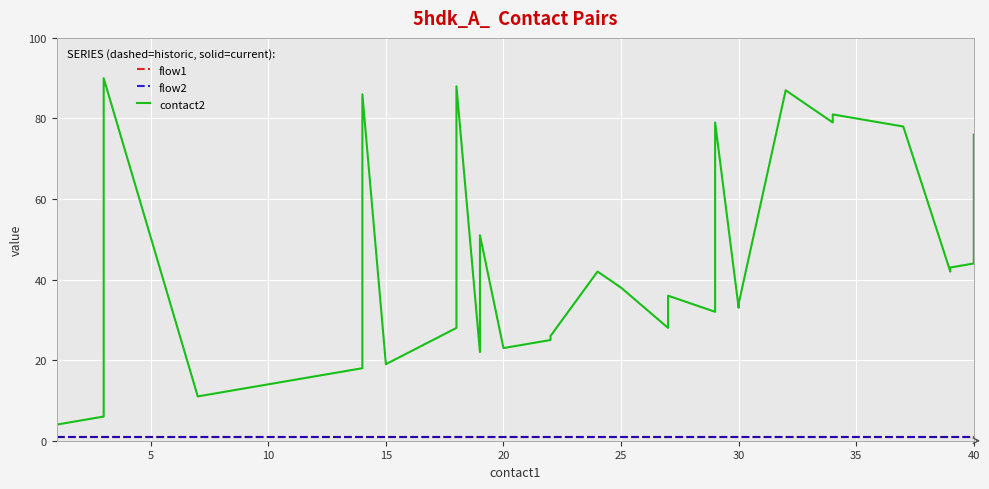

What is the label of the 33rd point from the right?

10